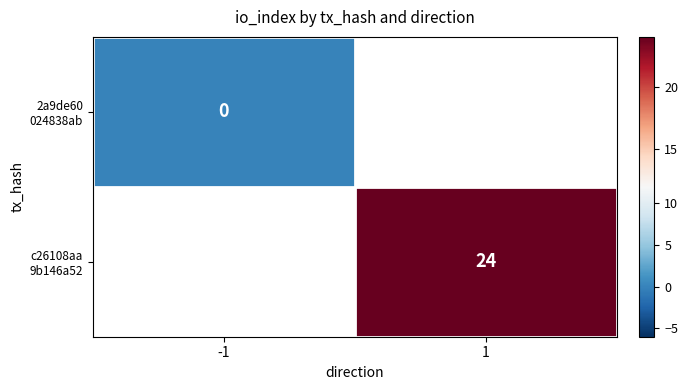

True or false: c26108aa 9b146a52 has a value of 35.9 at 1.

False